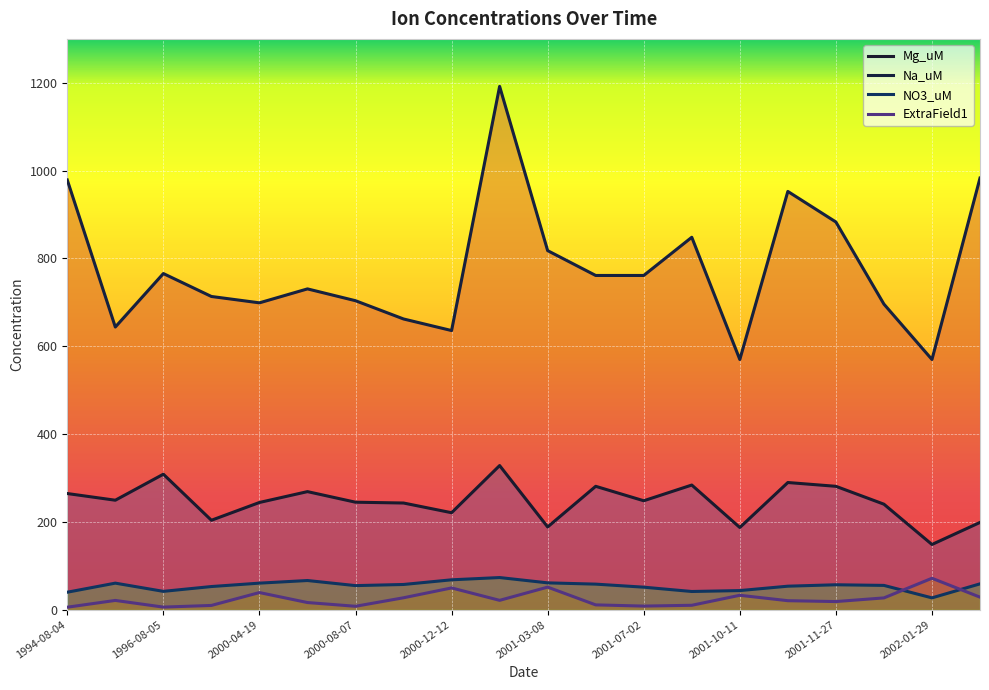

True or false: Mg_uM and Na_uM cross at least once.

False